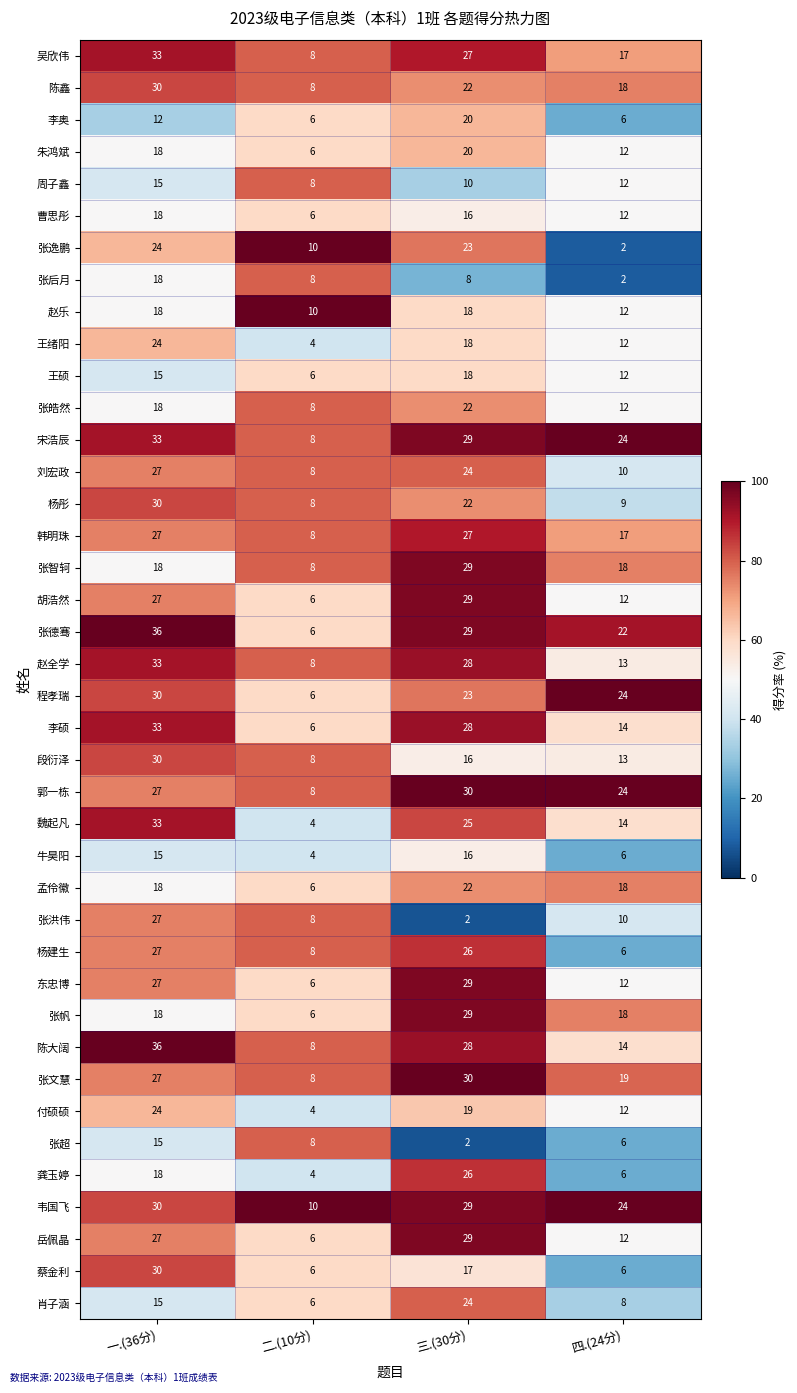

Rank the categories by 张德骞 value from highest to lowest.

一.(36分), 三.(30分), 四.(24分), 二.(10分)